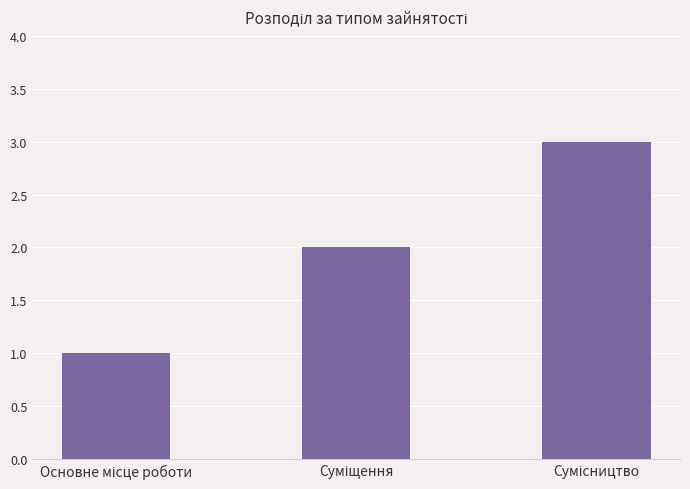

What is the greatest value displayed?

3